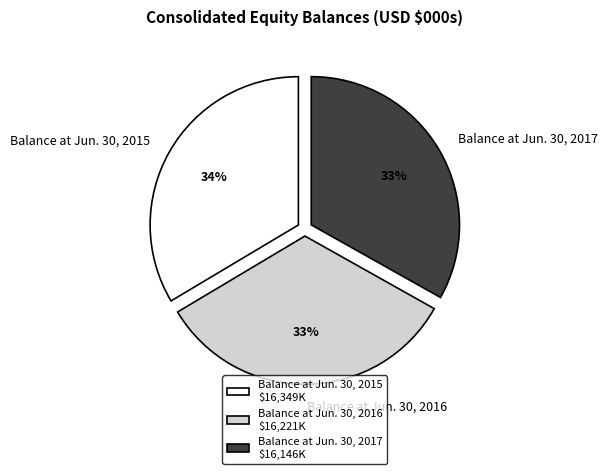

Is there any slice that represents more than half of the pie?

No